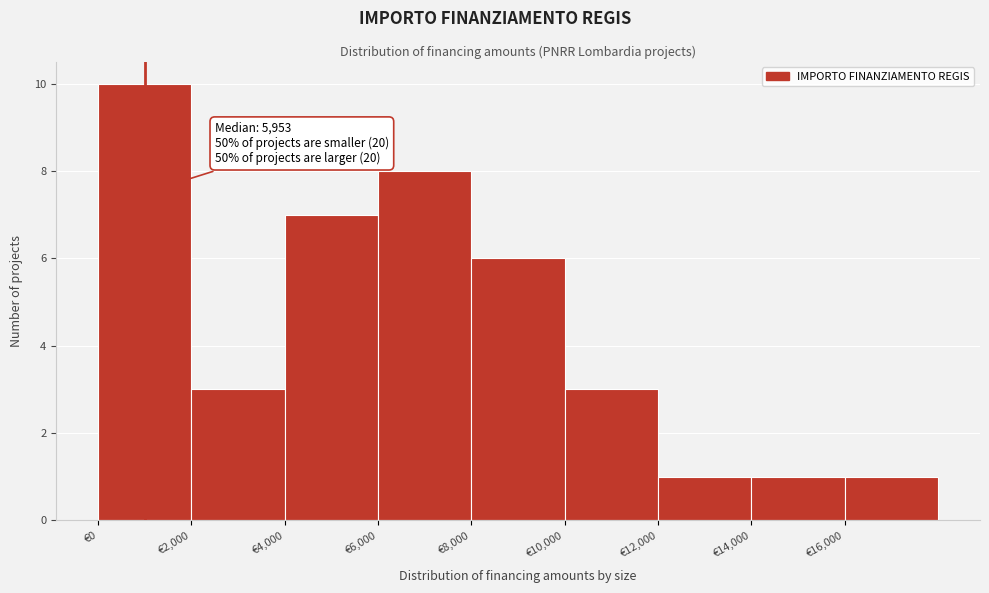

Over which range of the x-axis is the bar tallest?

0 to 2000